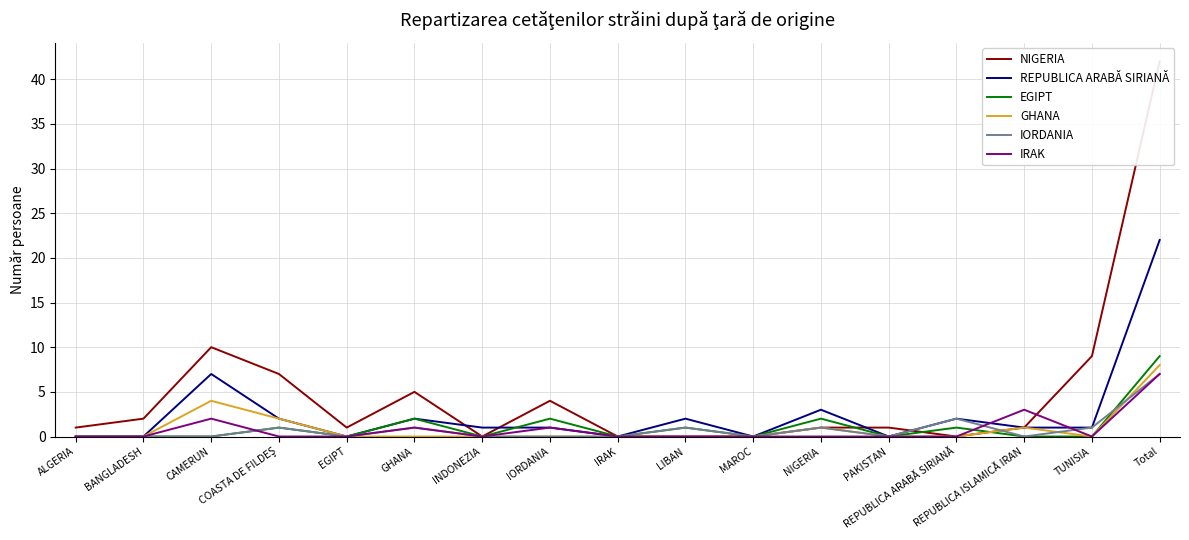

Reading left to right, transcribe all the data shown in this chart.

NIGERIA: ALGERIA=1	BANGLADESH=2	CAMERUN=10	COASTA DE FILDEŞ=7	EGIPT=1	GHANA=5	INDONEZIA=0	IORDANIA=4	IRAK=0	LIBAN=0	MAROC=0	NIGERIA=1	PAKISTAN=1	REPUBLICA ARABĂ SIRIANĂ=0	REPUBLICA ISLAMICĂ IRAN=1	TUNISIA=9	Total=42
REPUBLICA ARABĂ SIRIANĂ: ALGERIA=0	BANGLADESH=0	CAMERUN=7	COASTA DE FILDEŞ=2	EGIPT=0	GHANA=2	INDONEZIA=1	IORDANIA=1	IRAK=0	LIBAN=2	MAROC=0	NIGERIA=3	PAKISTAN=0	REPUBLICA ARABĂ SIRIANĂ=2	REPUBLICA ISLAMICĂ IRAN=1	TUNISIA=1	Total=22
EGIPT: ALGERIA=0	BANGLADESH=0	CAMERUN=0	COASTA DE FILDEŞ=1	EGIPT=0	GHANA=2	INDONEZIA=0	IORDANIA=2	IRAK=0	LIBAN=1	MAROC=0	NIGERIA=2	PAKISTAN=0	REPUBLICA ARABĂ SIRIANĂ=1	REPUBLICA ISLAMICĂ IRAN=0	TUNISIA=0	Total=9
GHANA: ALGERIA=0	BANGLADESH=0	CAMERUN=4	COASTA DE FILDEŞ=2	EGIPT=0	GHANA=0	INDONEZIA=0	IORDANIA=0	IRAK=0	LIBAN=0	MAROC=0	NIGERIA=1	PAKISTAN=0	REPUBLICA ARABĂ SIRIANĂ=0	REPUBLICA ISLAMICĂ IRAN=1	TUNISIA=0	Total=8
IORDANIA: ALGERIA=0	BANGLADESH=0	CAMERUN=0	COASTA DE FILDEŞ=1	EGIPT=0	GHANA=1	INDONEZIA=0	IORDANIA=0	IRAK=0	LIBAN=1	MAROC=0	NIGERIA=1	PAKISTAN=0	REPUBLICA ARABĂ SIRIANĂ=2	REPUBLICA ISLAMICĂ IRAN=0	TUNISIA=1	Total=7
IRAK: ALGERIA=0	BANGLADESH=0	CAMERUN=2	COASTA DE FILDEŞ=0	EGIPT=0	GHANA=1	INDONEZIA=0	IORDANIA=1	IRAK=0	LIBAN=0	MAROC=0	NIGERIA=0	PAKISTAN=0	REPUBLICA ARABĂ SIRIANĂ=0	REPUBLICA ISLAMICĂ IRAN=3	TUNISIA=0	Total=7